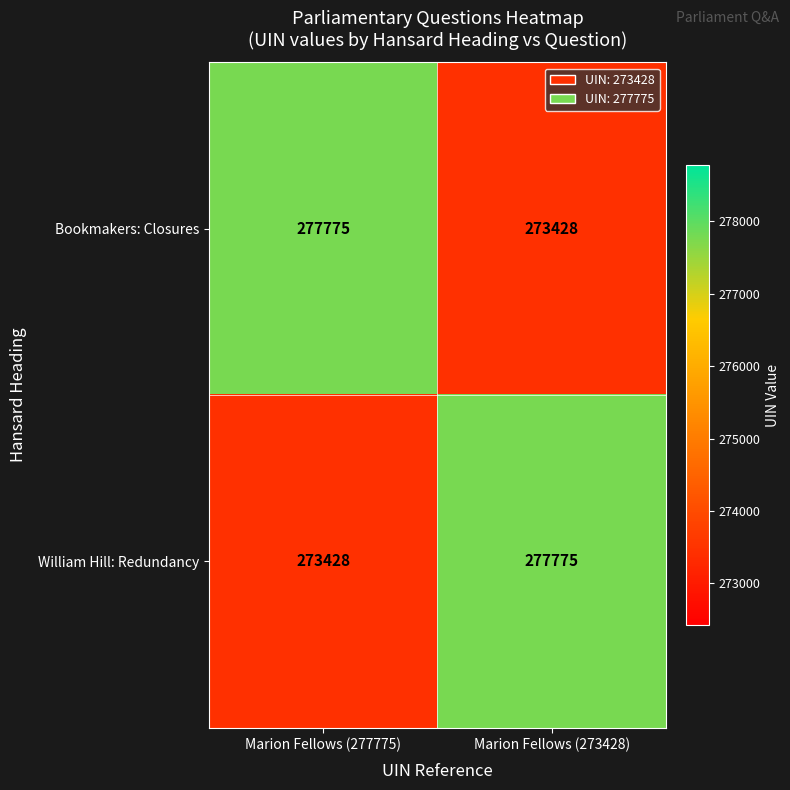

What is the total value across all series at Marion Fellows (273428)?

551203